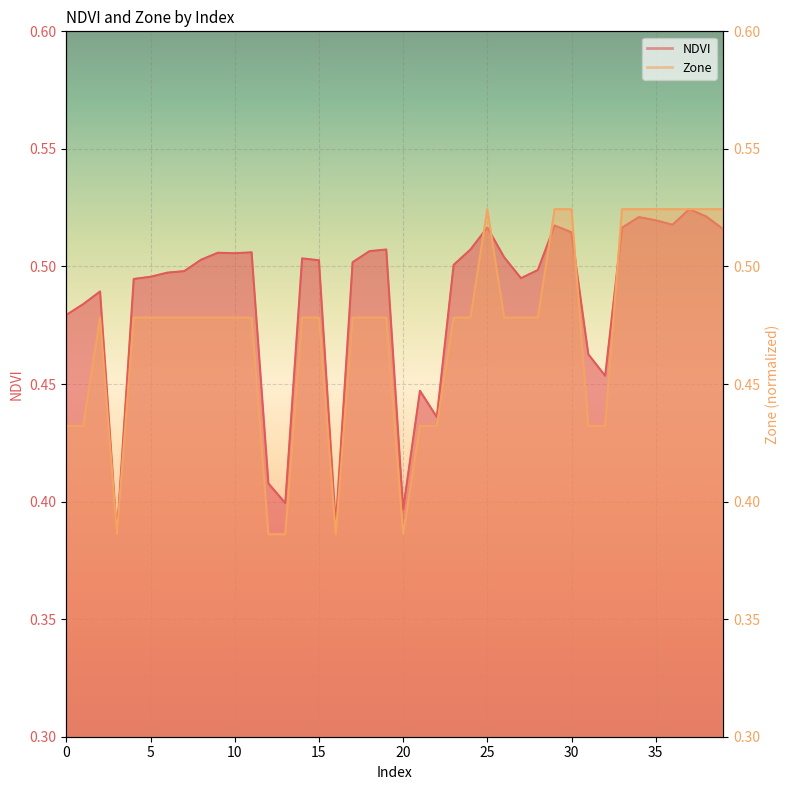

Reading left to right, extract all data points from this chart.

NDVI: 0.5	0.5	0.5	0.4	0.5	0.5	0.5	0.5	0.5	0.5	0.5	0.5	0.4	0.4	0.5	0.5	0.4	0.5	0.5	0.5	0.4	0.4	0.4	0.5	0.5	0.5	0.5	0.5	0.5	0.5	0.5	0.5	0.5	0.5	0.5	0.5	0.5	0.5	0.5	0.5
Zone: 0.4	0.4	0.5	0.4	0.5	0.5	0.5	0.5	0.5	0.5	0.5	0.5	0.4	0.4	0.5	0.5	0.4	0.5	0.5	0.5	0.4	0.4	0.4	0.5	0.5	0.5	0.5	0.5	0.5	0.5	0.5	0.4	0.4	0.5	0.5	0.5	0.5	0.5	0.5	0.5